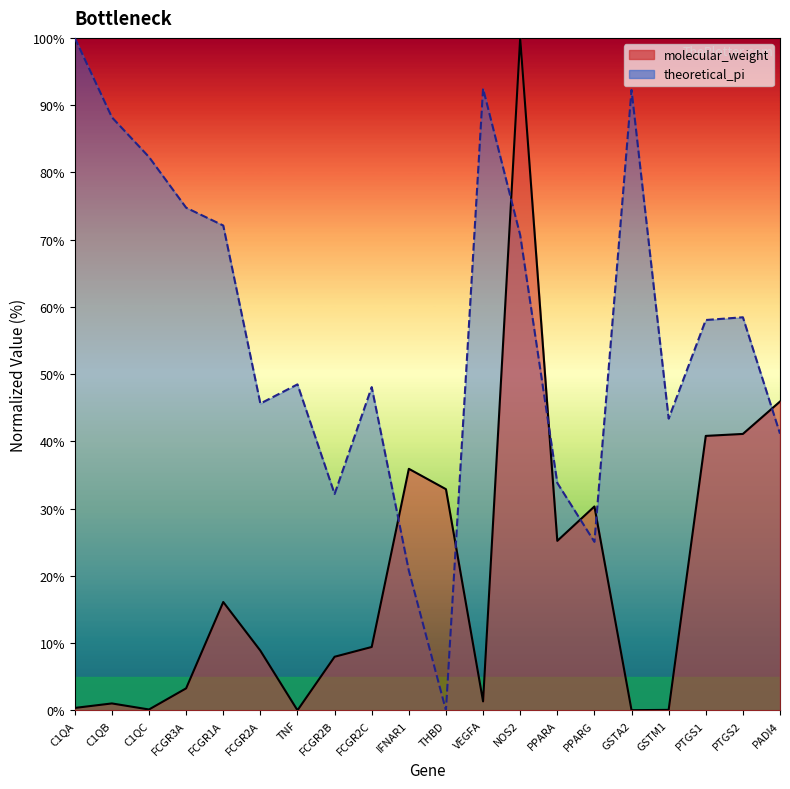

Which series has the largest range (max minus min)?

molecular_weight